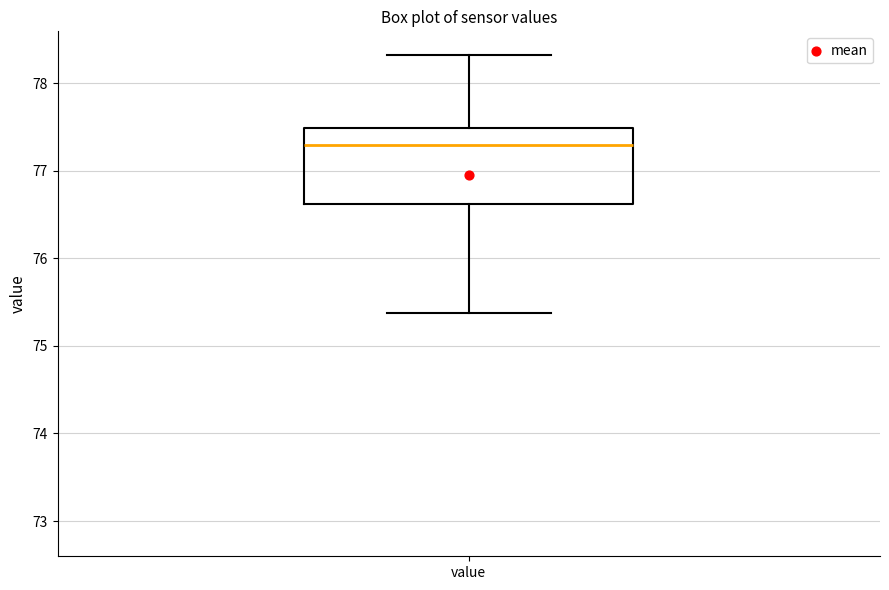

Read this box plot against the y-axis: the position of the median line, the range covered by the box, and the ends of both whiskers. The values are not printed on the chart, so give them approximately, as read against the axis.

median 77.3, box 76.6 to 77.5, whiskers 75.4 to 78.3